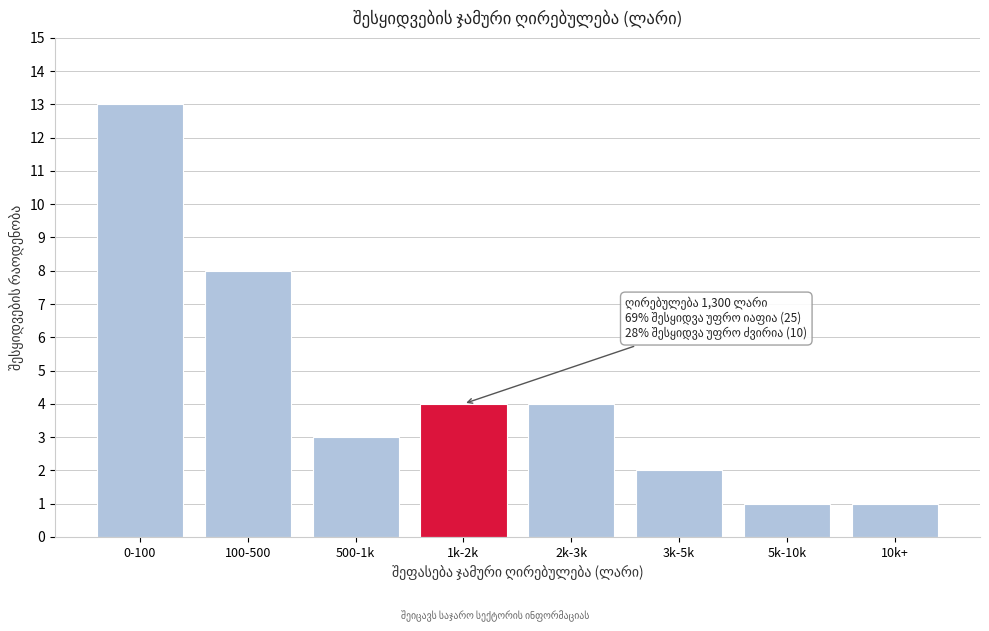

Reading right to left, transcribe all the data shown in this chart.

10k+=1	5k-10k=1	3k-5k=2	2k-3k=4	1k-2k=4	500-1k=3	100-500=8	0-100=13